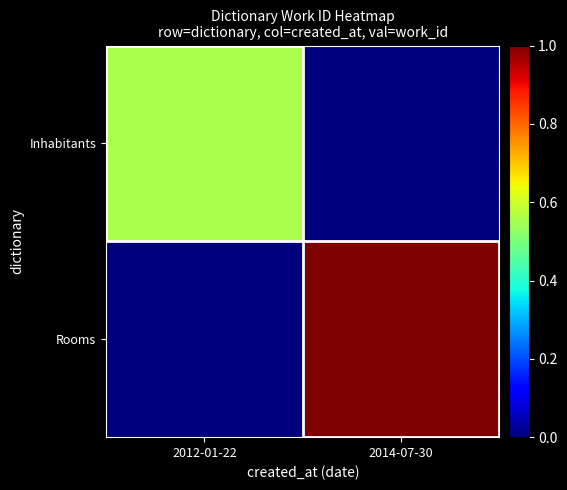

Between 2014-07-30 and 2012-01-22, which is larger?

2012-01-22